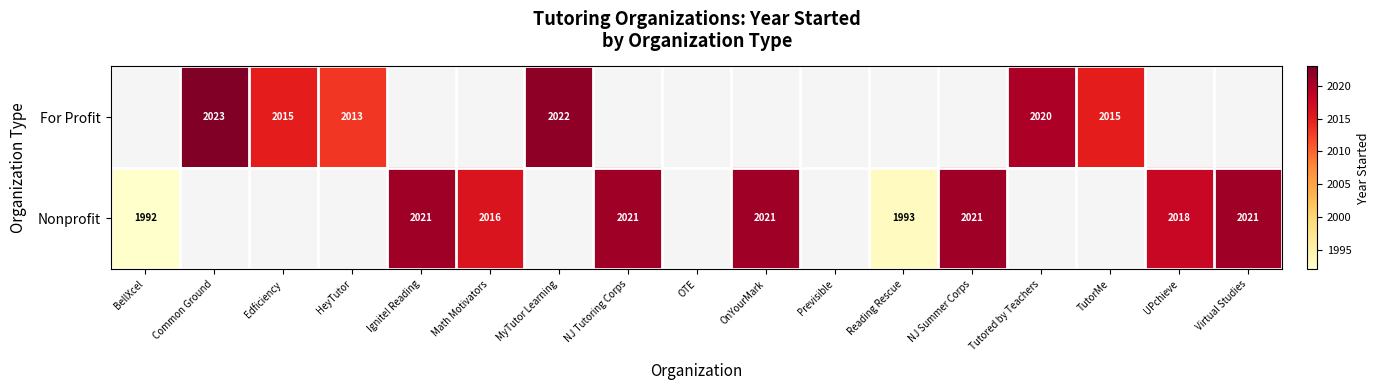

Is it true that For Profit equals 2020 at Tutored by Teachers?

True